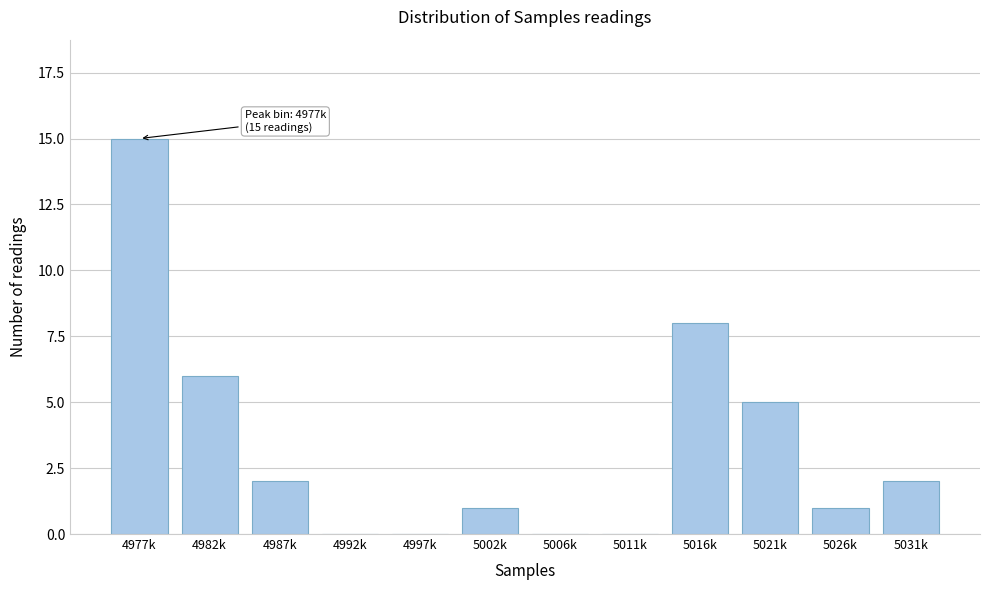

Reading left to right, what are all the values shown in this chart?

4977k=15	4982k=6	4987k=2	4992k=0	4997k=0	5002k=1	5006k=0	5011k=0	5016k=8	5021k=5	5026k=1	5031k=2